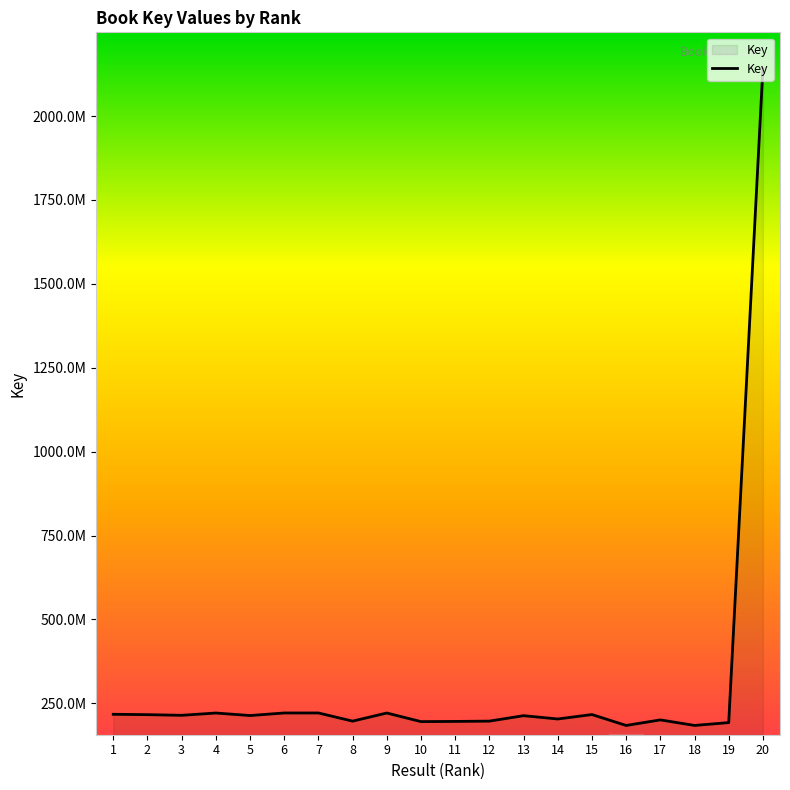

Does the chart display data point markers on the line(s)?

No